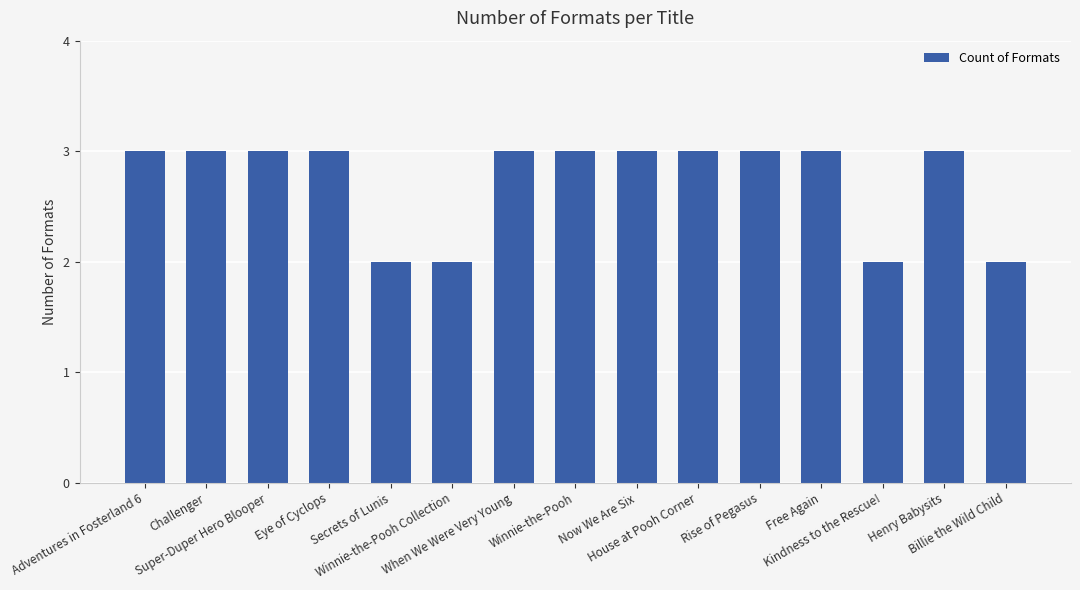

What is the value of the 4th bar from the left?

3